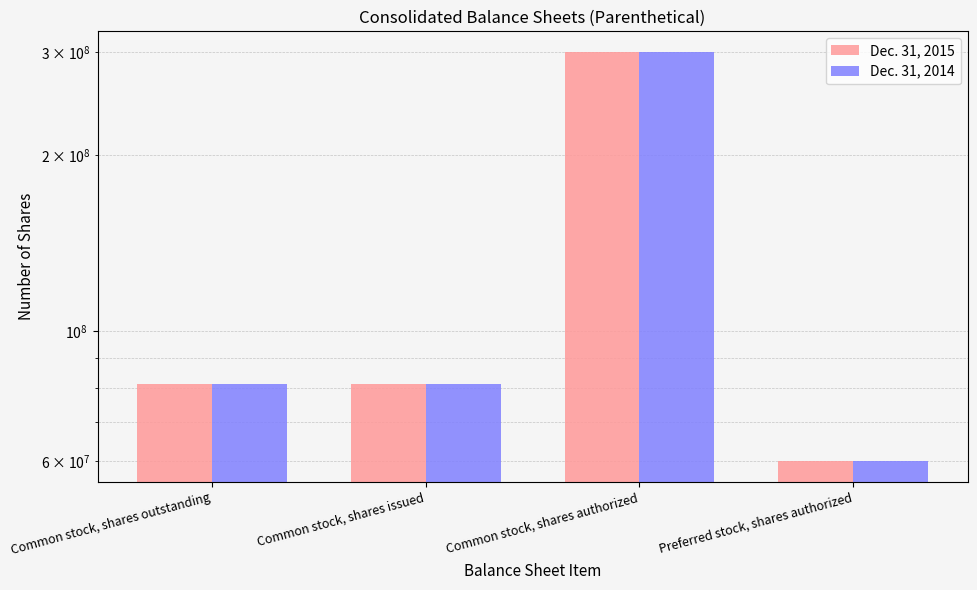

The value of Dec. 31, 2014 at Common stock, shares authorized is 428158847. True or false?

False